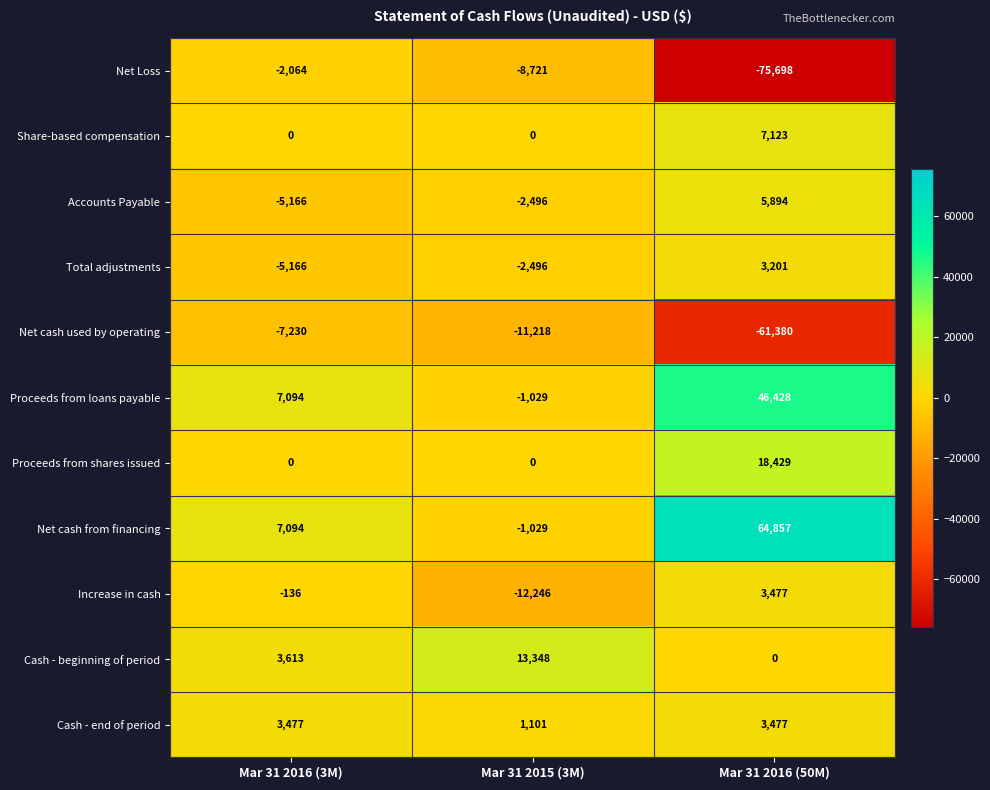

The value of Proceeds from loans payable at Mar 31 2016 (50M) is 82961. True or false?

False